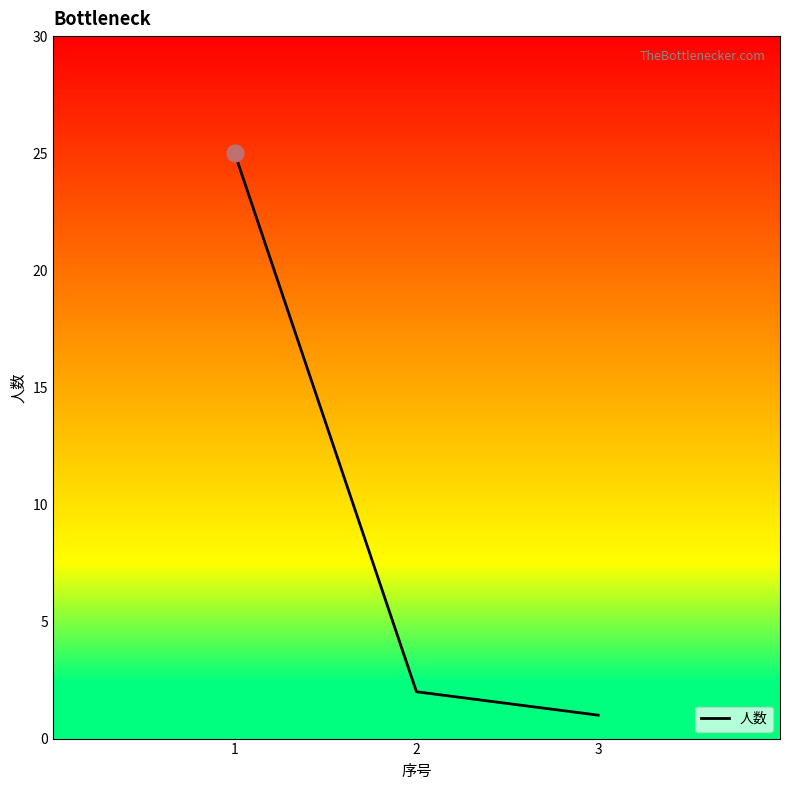

What is the maximum value shown in the chart?

25